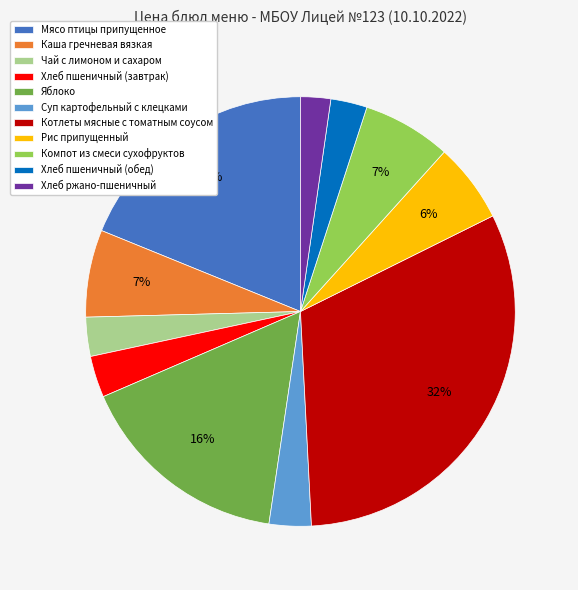

What percentage is the Хлеб пшеничный (завтрак) slice, to the nearest percent?

3%